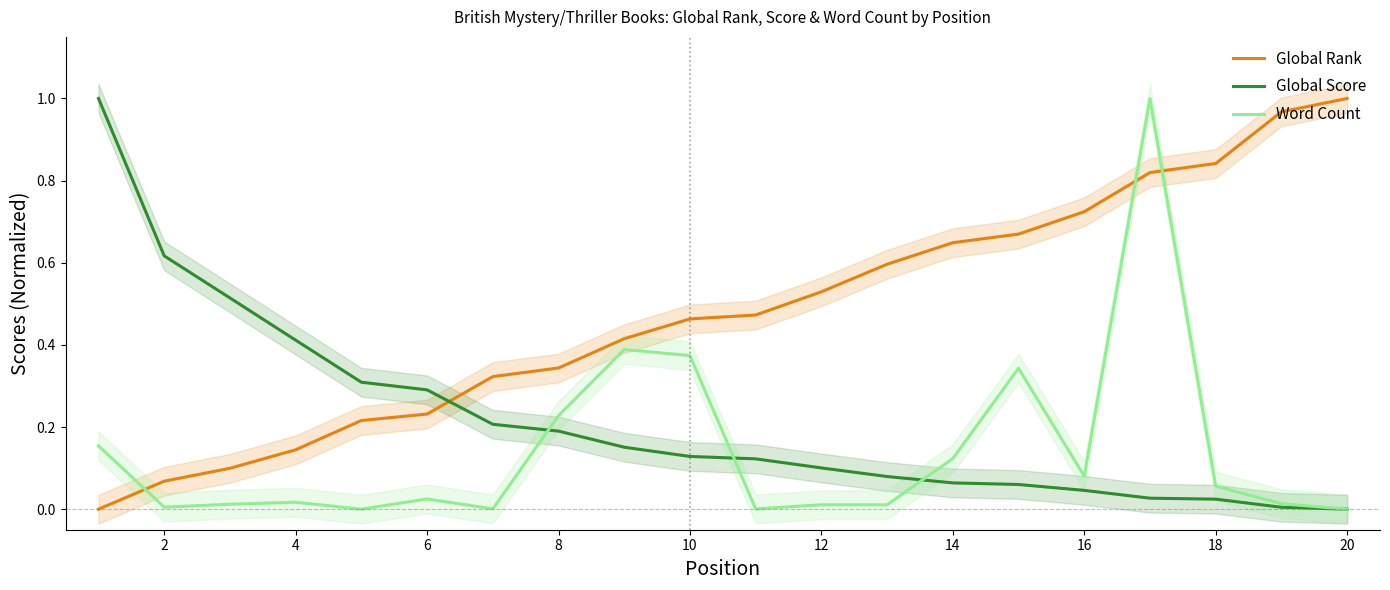

How many lines are shown in the chart?

3